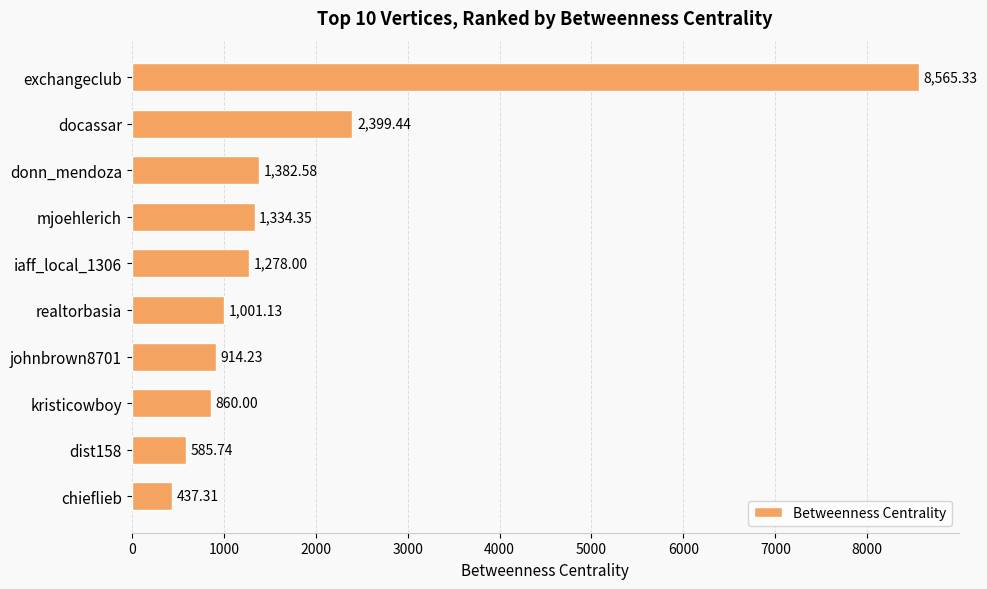

What is the label of the 3rd bar from the bottom?

kristicowboy